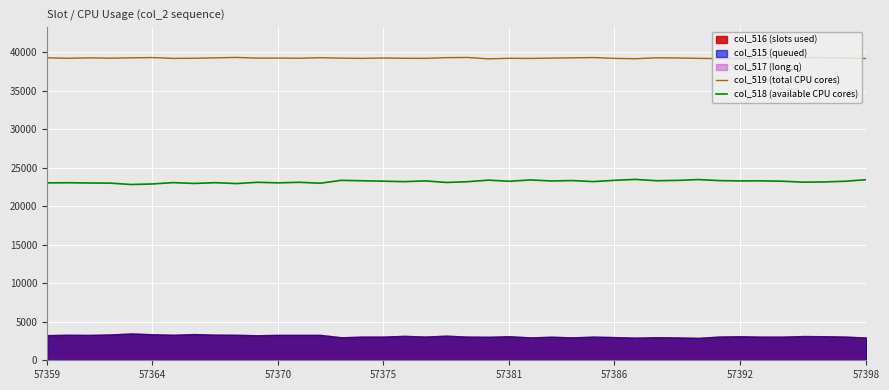

True or false: col_519 (total CPU cores) and col_518 (available CPU cores) intersect in this chart.

False